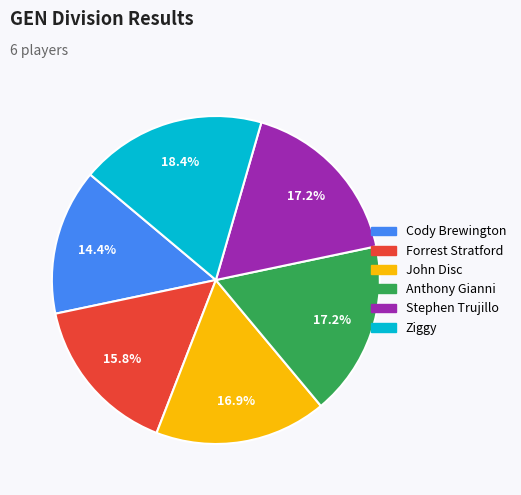

To the nearest percent, what is the difference between the Cody Brewington and John Disc slice percentages?

3%